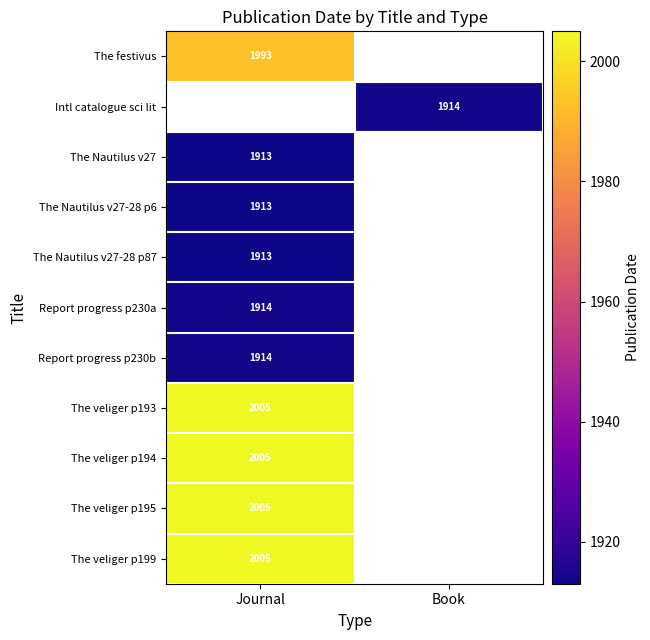

The value of Report progress p230b at Journal is 1914. True or false?

True